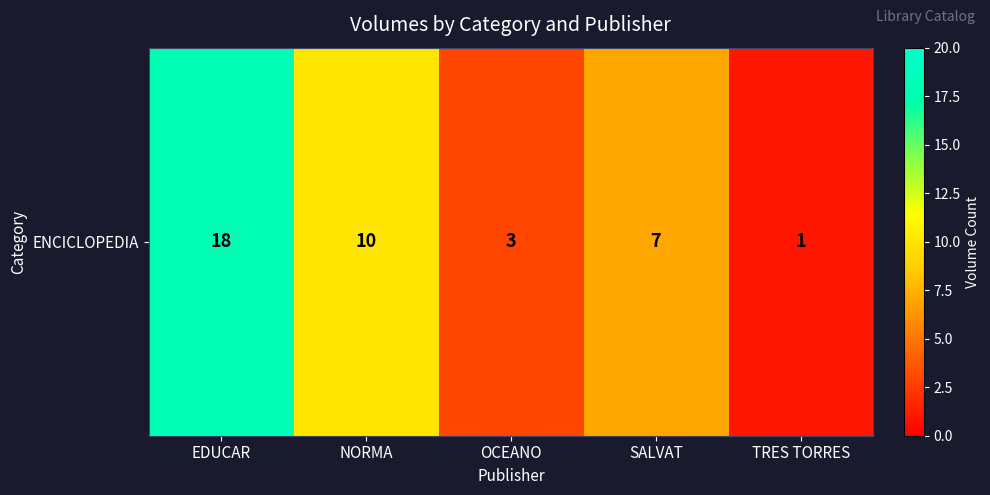

List the labels in order of value, smallest first.

TRES TORRES, OCEANO, SALVAT, NORMA, EDUCAR